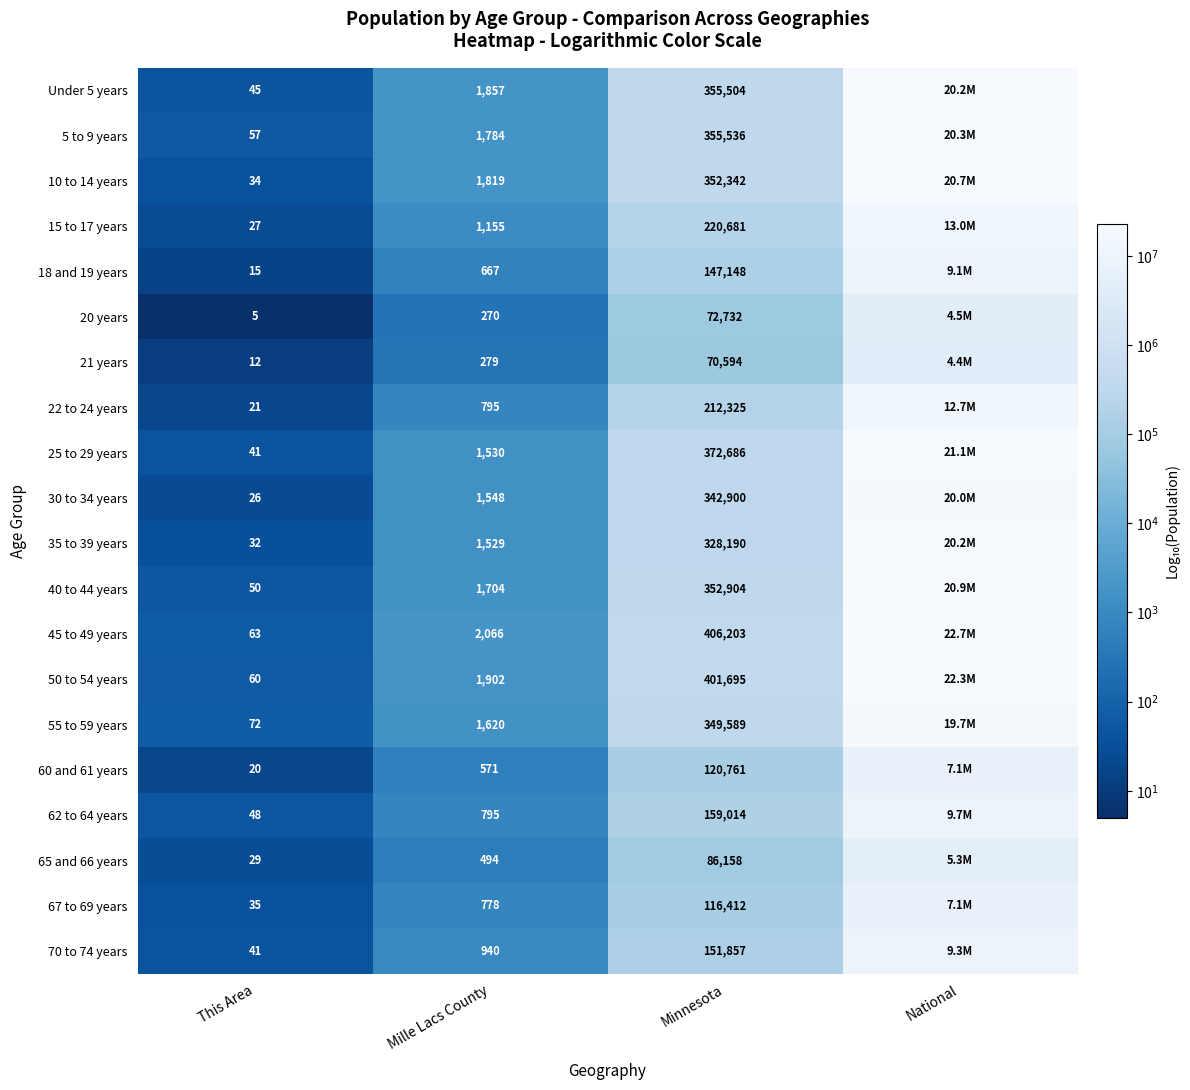

What is the total value across all series at Minnesota?

4975231.0